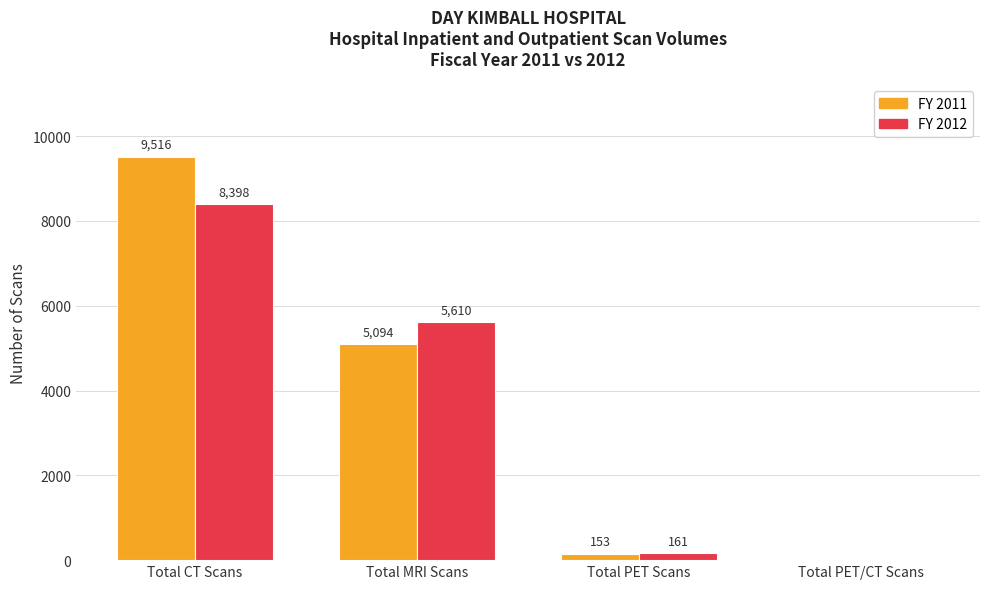

The value of FY 2012 at Total CT Scans is 12407. True or false?

False